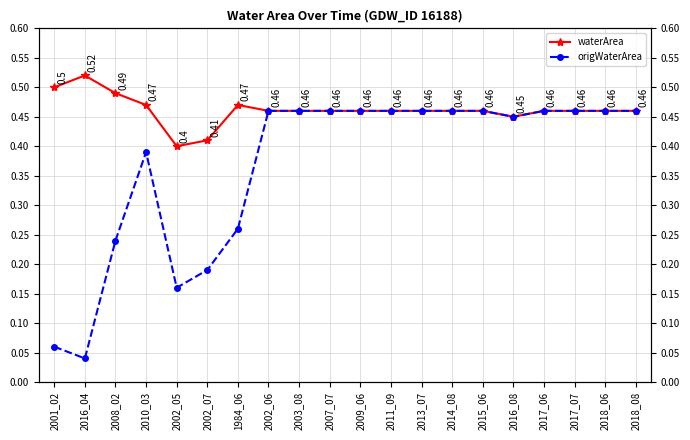

Read the origWaterArea value at 2015_06.

0.5